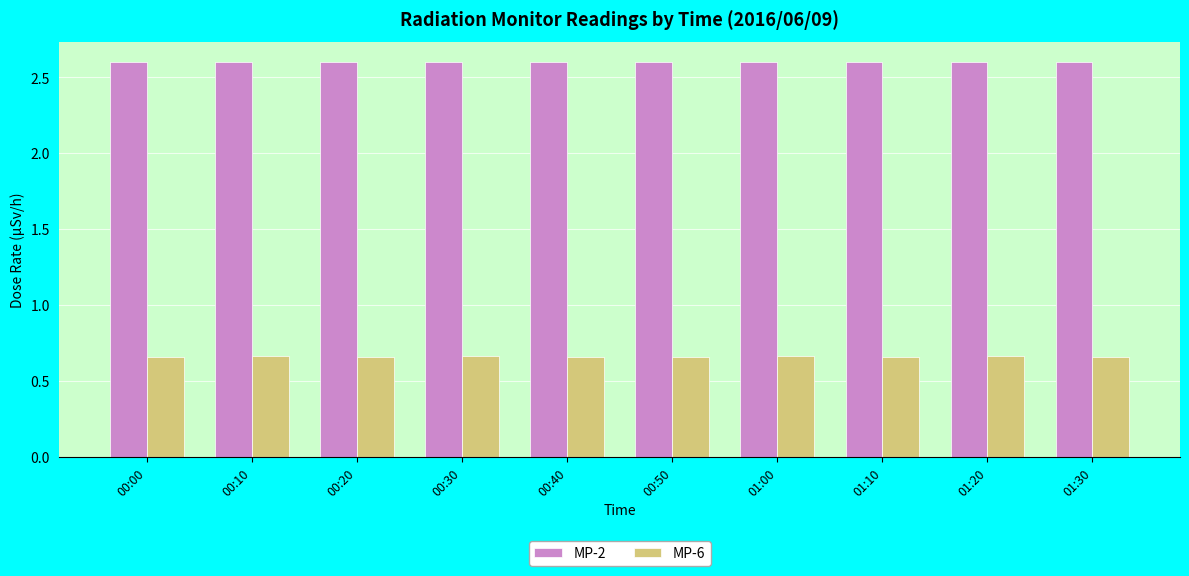

What is the greatest value displayed?

2.6